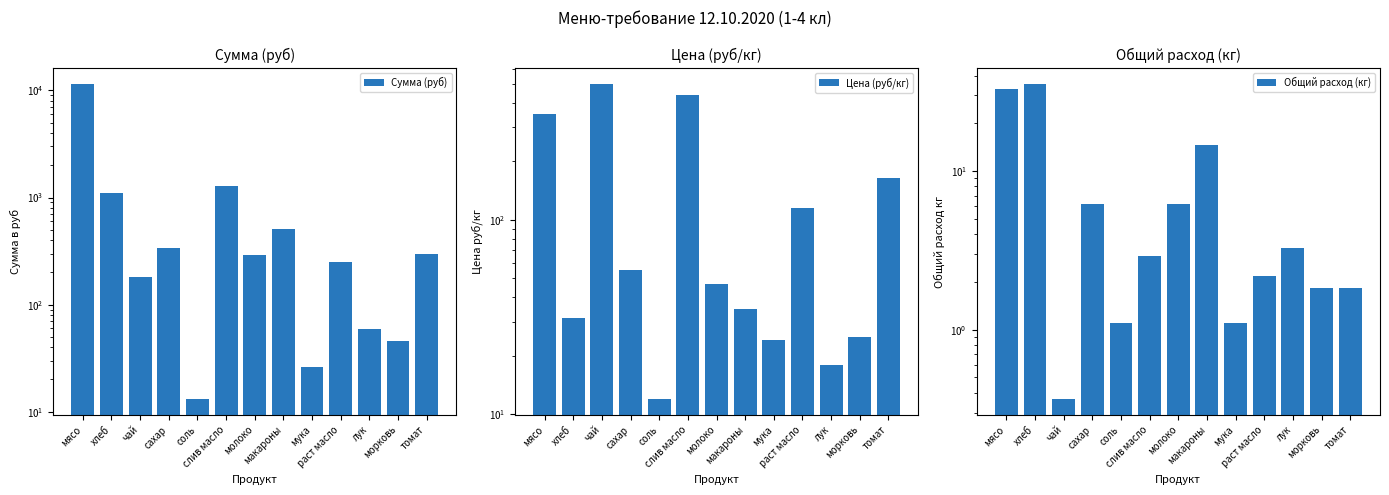

Read the Цена (руб/кг) value at томат.

164.3